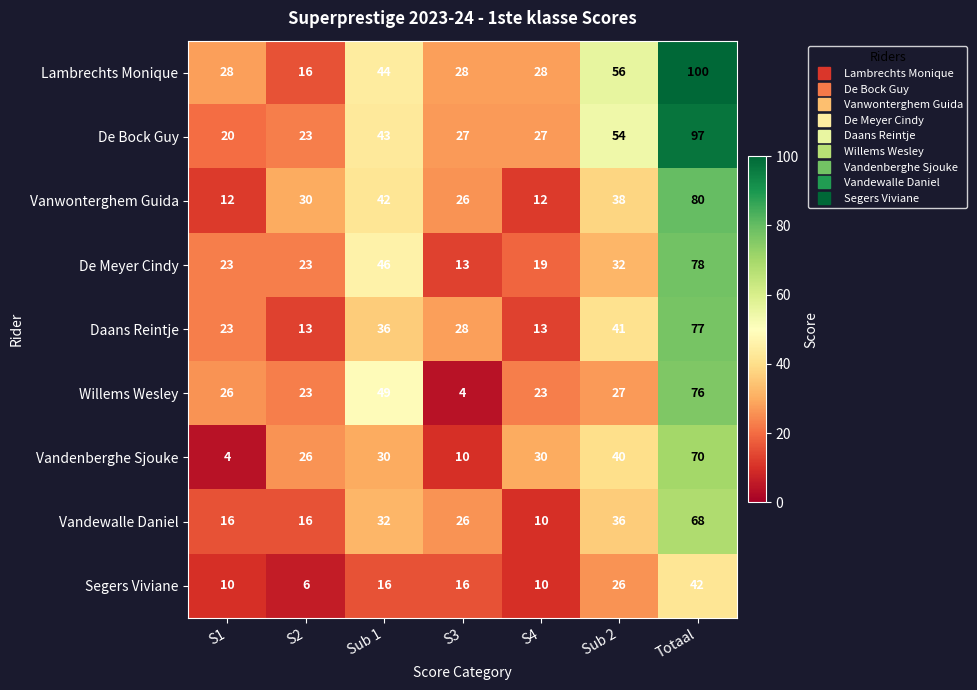

Is it true that Vandenberghe Sjouke equals 30 at S4?

True